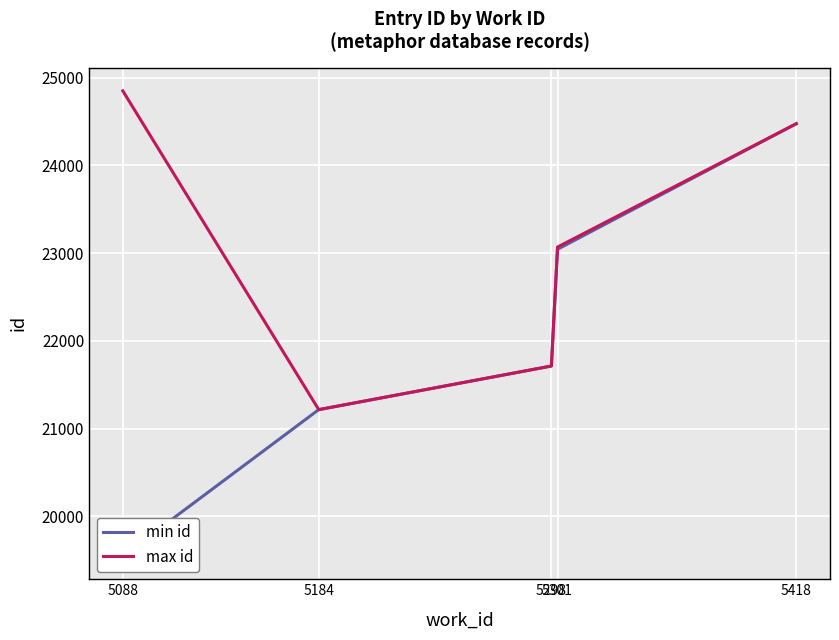

At which category is the sum across all series the highest?

5418